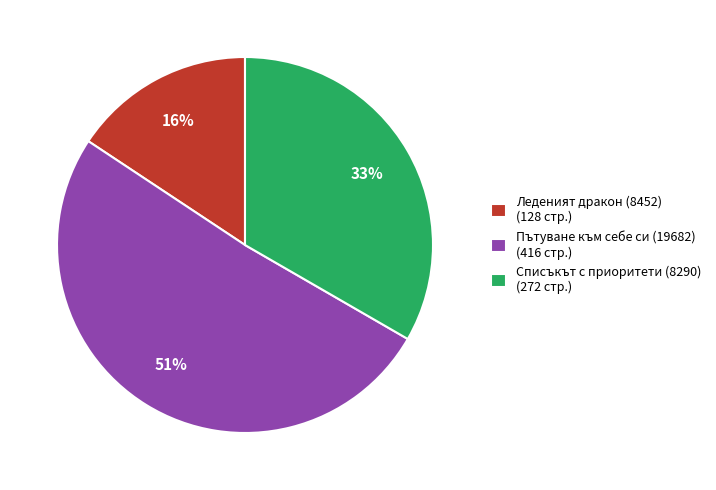

What percentage is the Списъкът с приоритети (8290) slice, to the nearest percent?

33%